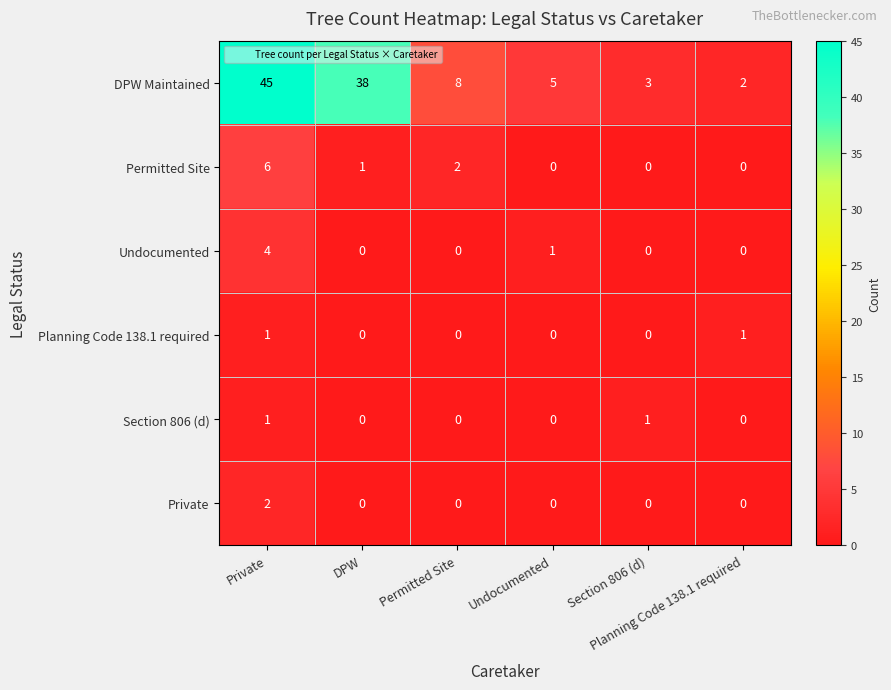

Which series has the largest range (max minus min)?

DPW Maintained